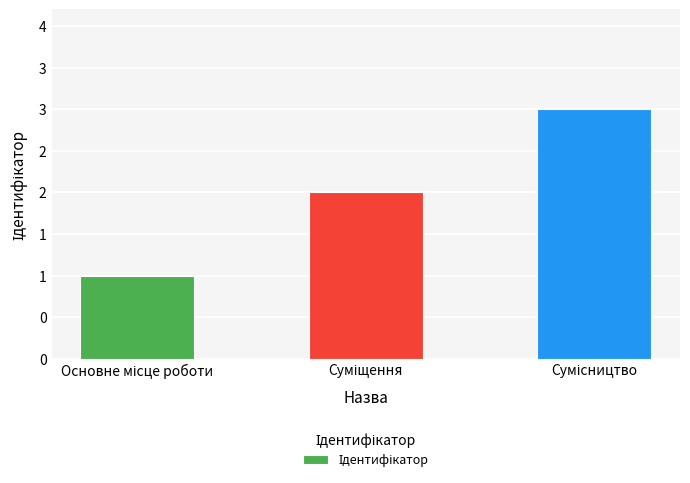

What is the approximate value at Сумісництво?

3